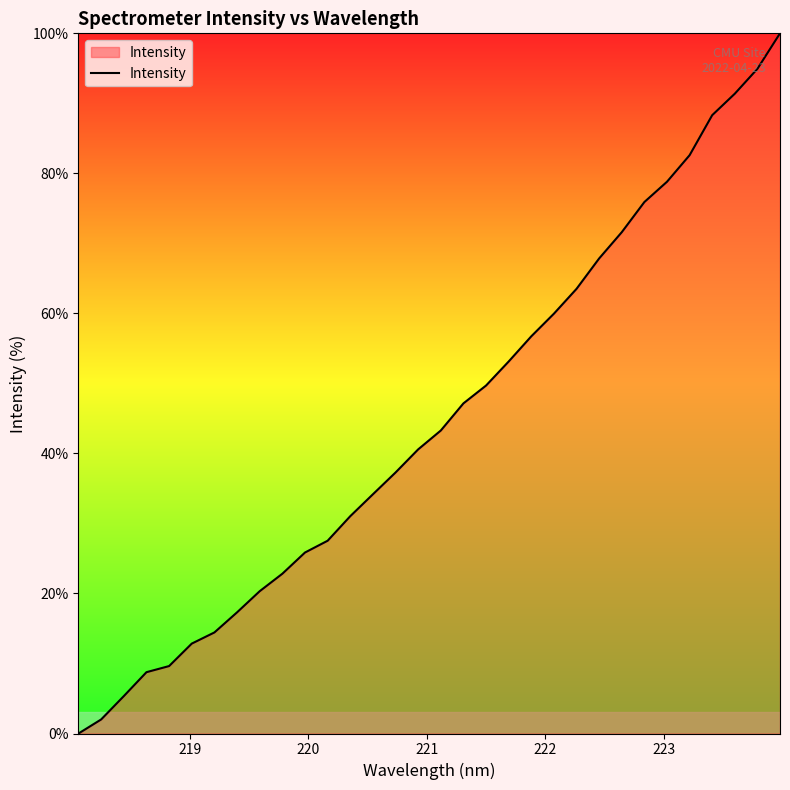

What is the difference between the maximum and minimum values?

100.0